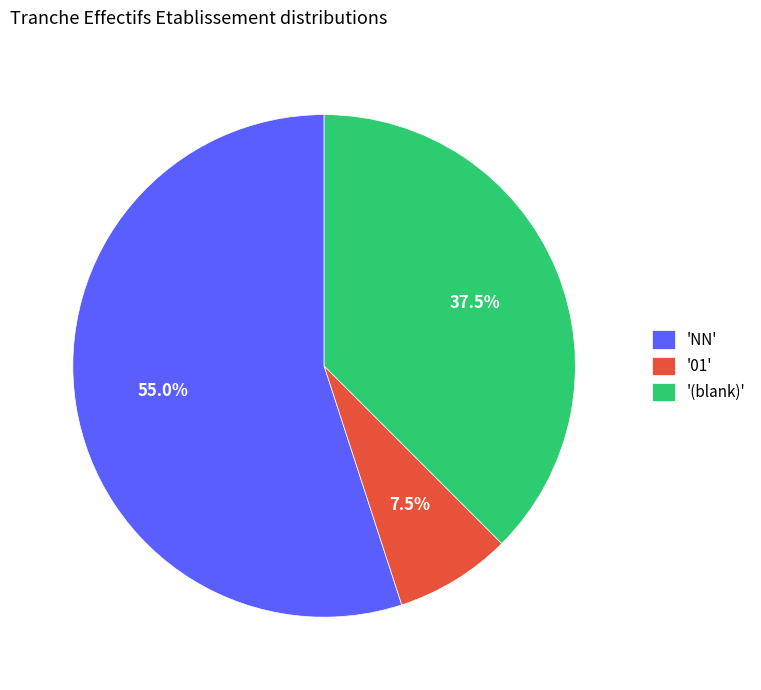

What percentage is NOT represented by '(blank)'?

62.5%